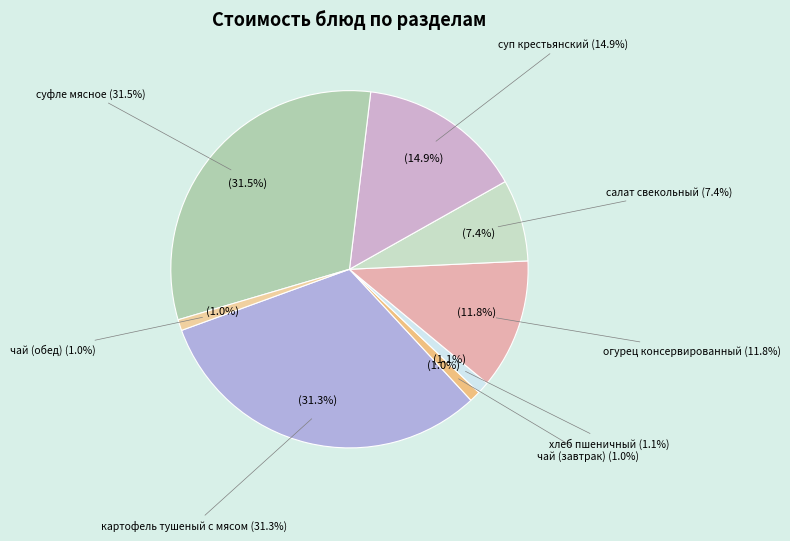

To the nearest percent, what percentage of the pie is суп крестьянский?

15%